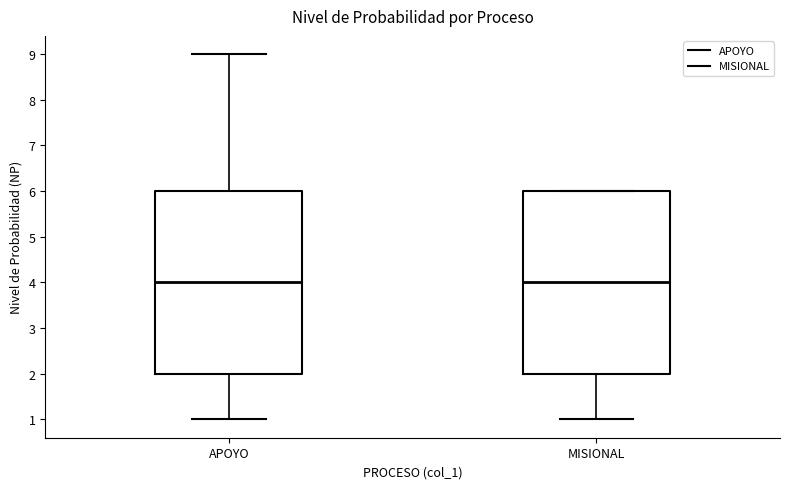

Where does the lower whisker of the box for APOYO end on the y-axis? The values are not printed on the chart, so give them approximately, as read against the axis.

1